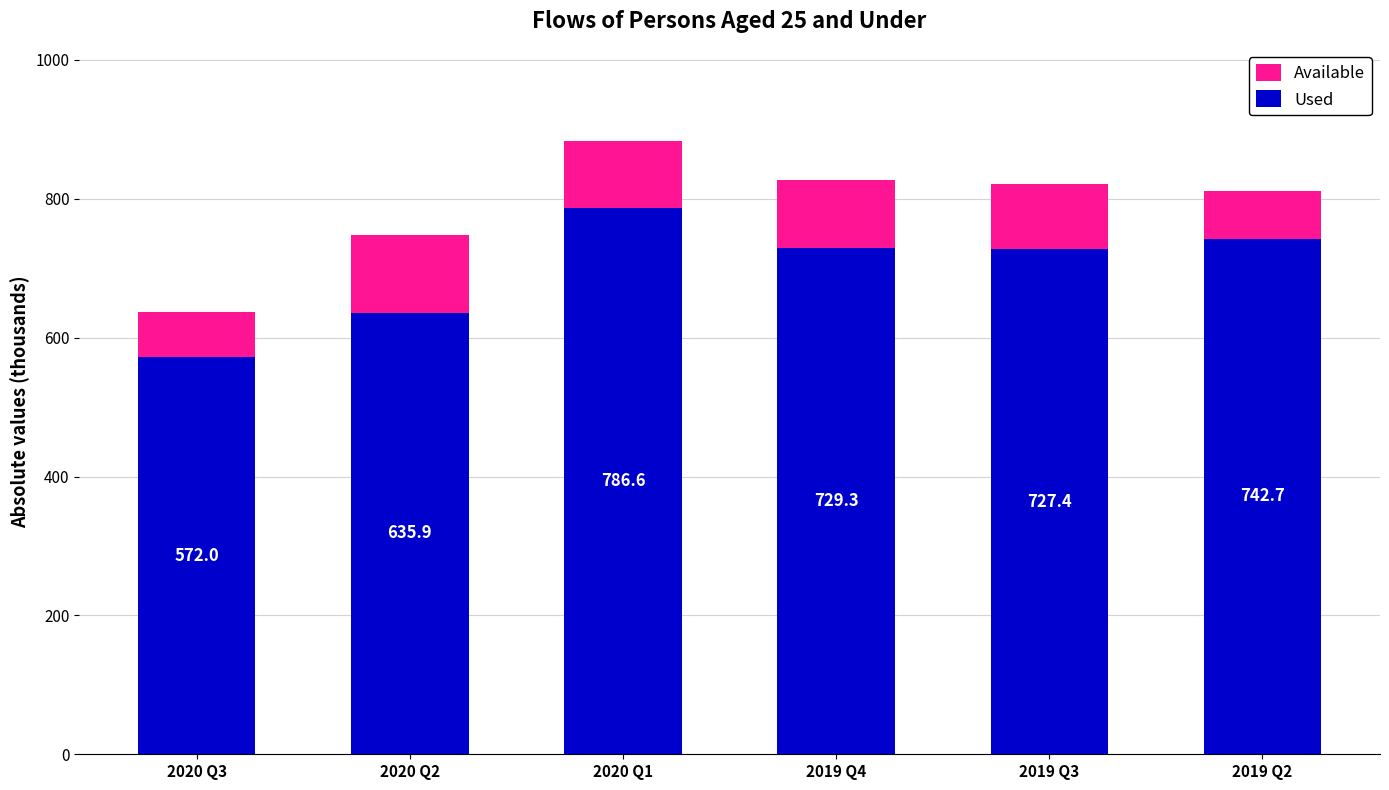

At which category is the sum across all series the highest?

2020 Q1